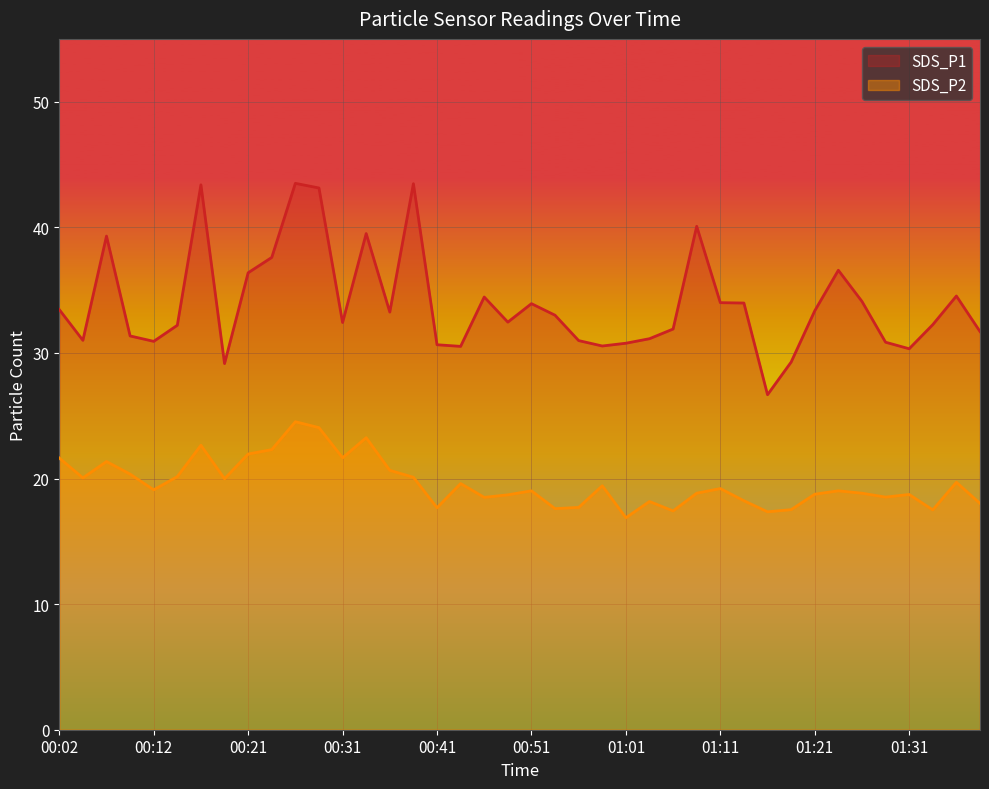

What is the label of the 13th point from the right?

01:08